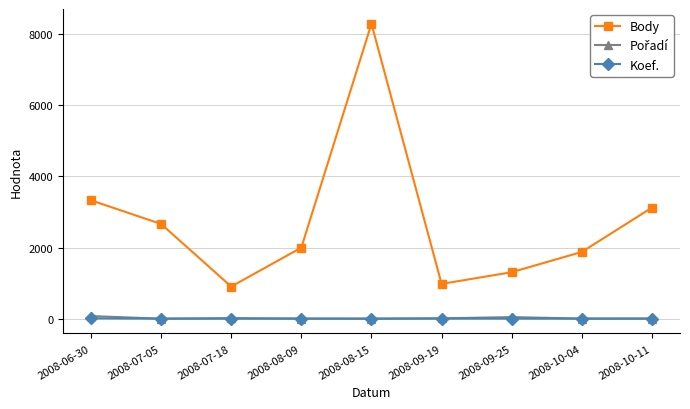

Which series has the largest range (max minus min)?

Body